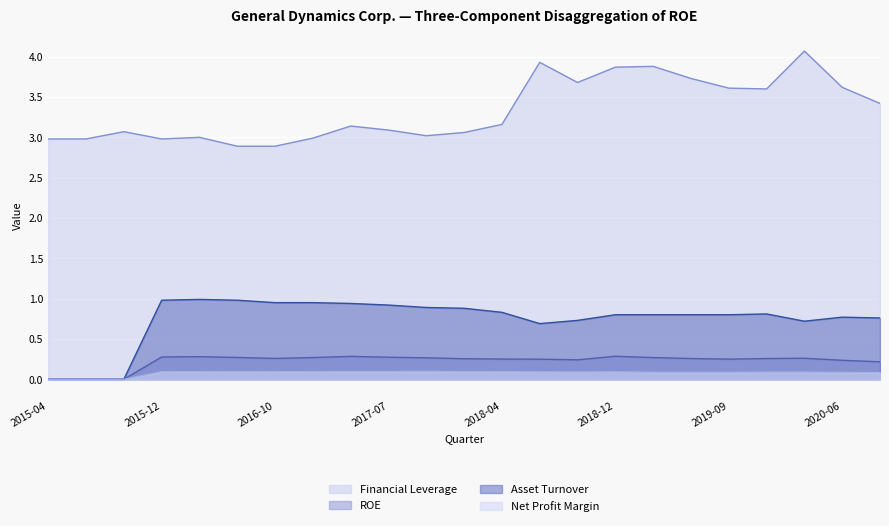

How many lines are shown in the chart?

4